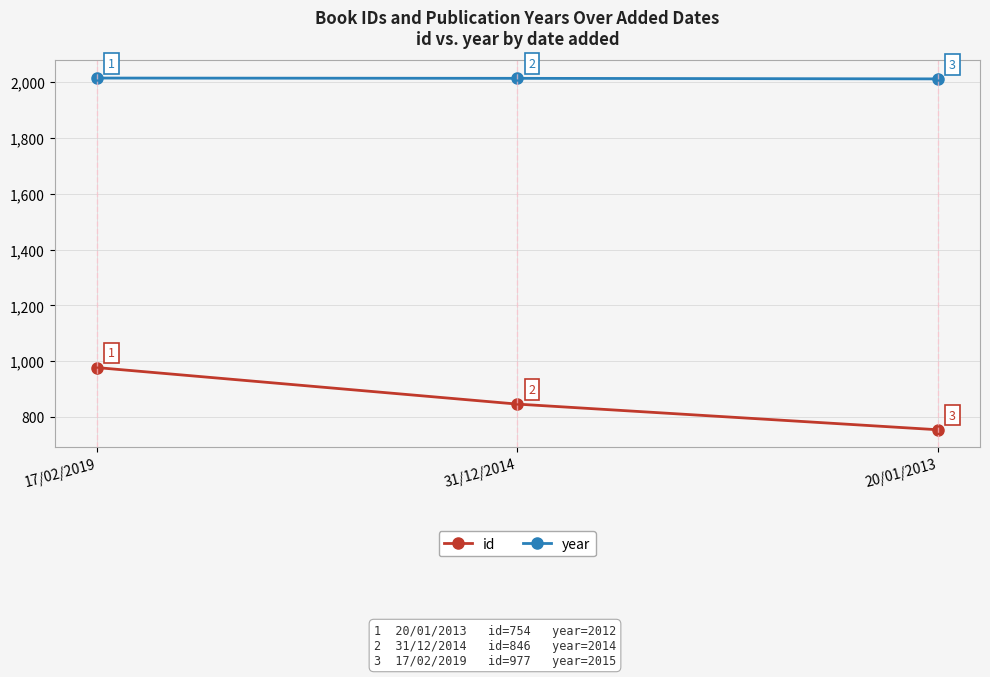

Reading left to right, what are all the values shown in this chart?

id: 977	846	754
year: 2015	2014	2012